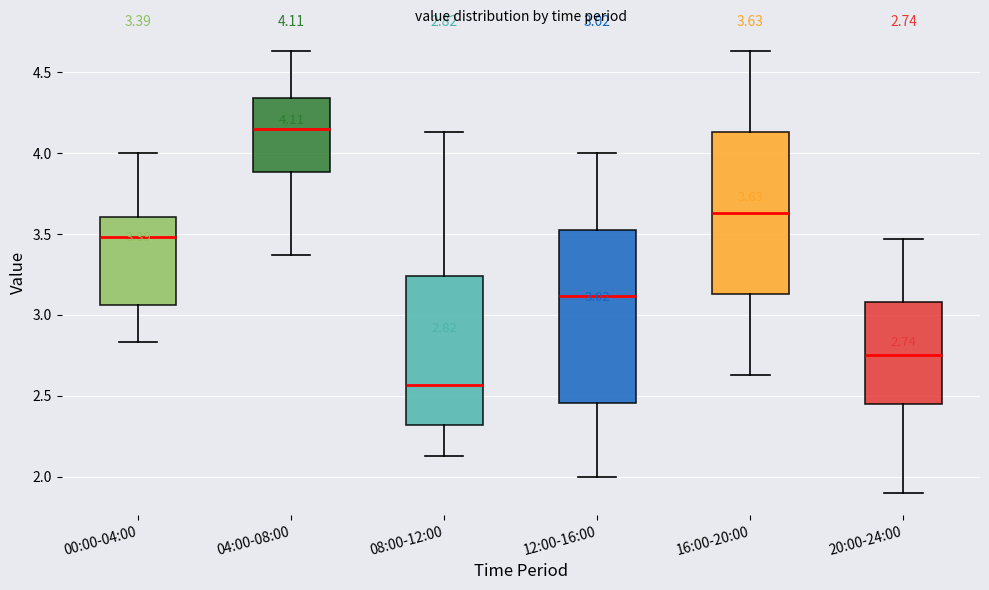

Which box has the highest median line?

04:00-08:00